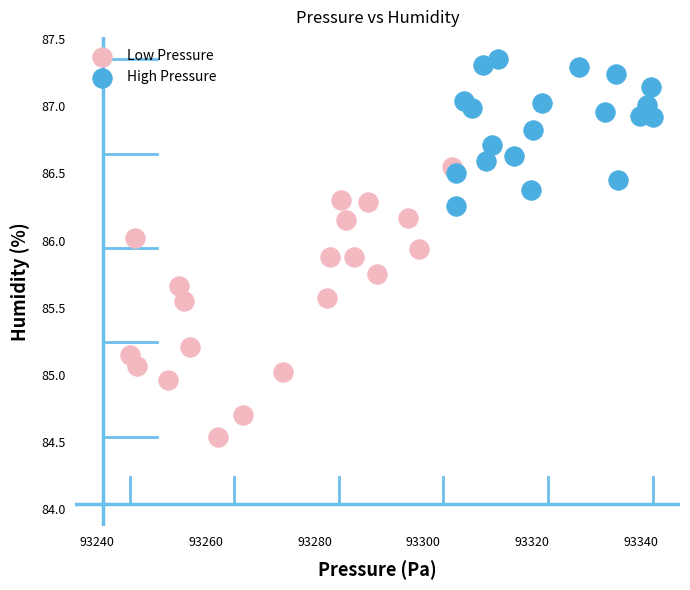

What are all the series names shown in the legend?

Low Pressure, High Pressure